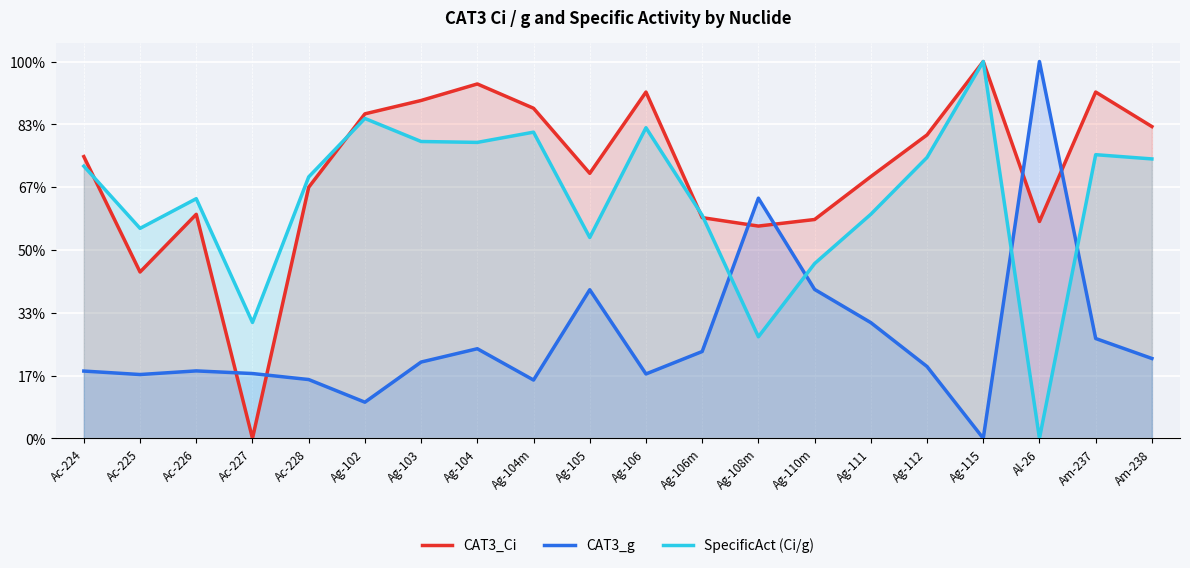

Which series ends up on top after the final intersection of CAT3_Ci and CAT3_g?

CAT3_Ci